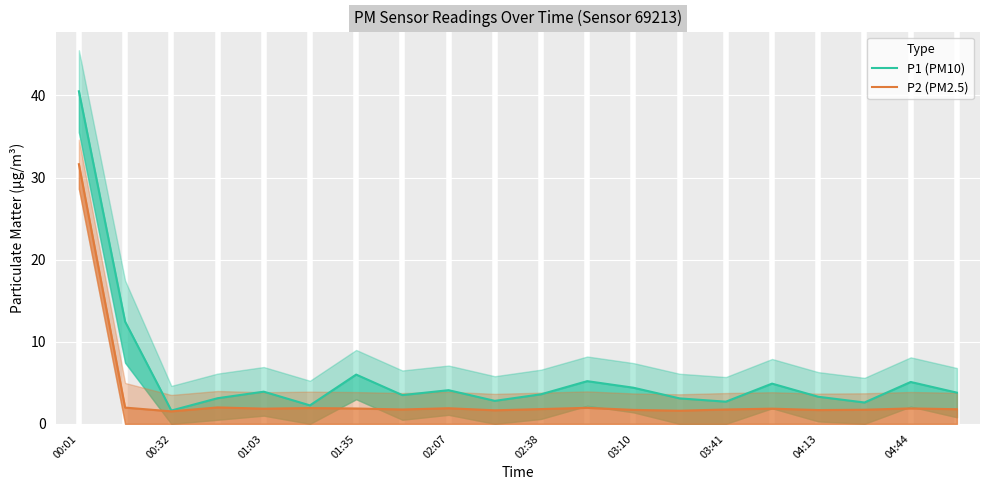

How many interior local valleys does the P2 (PM2.5) series have?

6